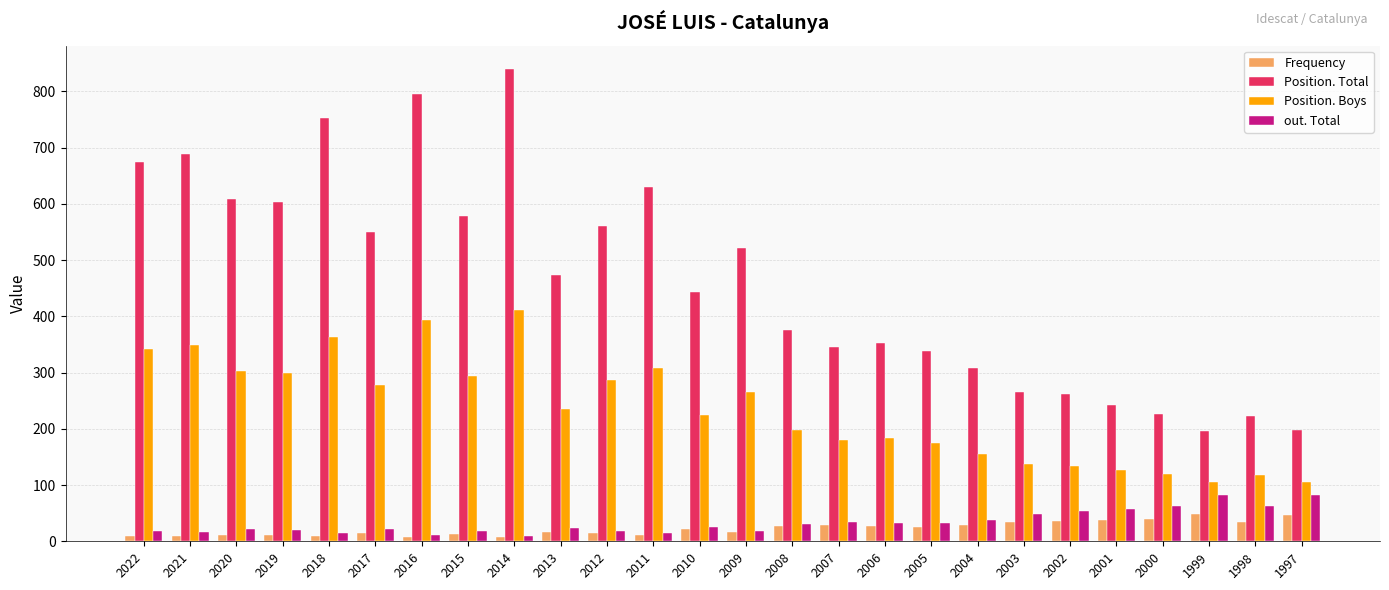

What is the value of the Frequency bar at the 3rd from the left?

12